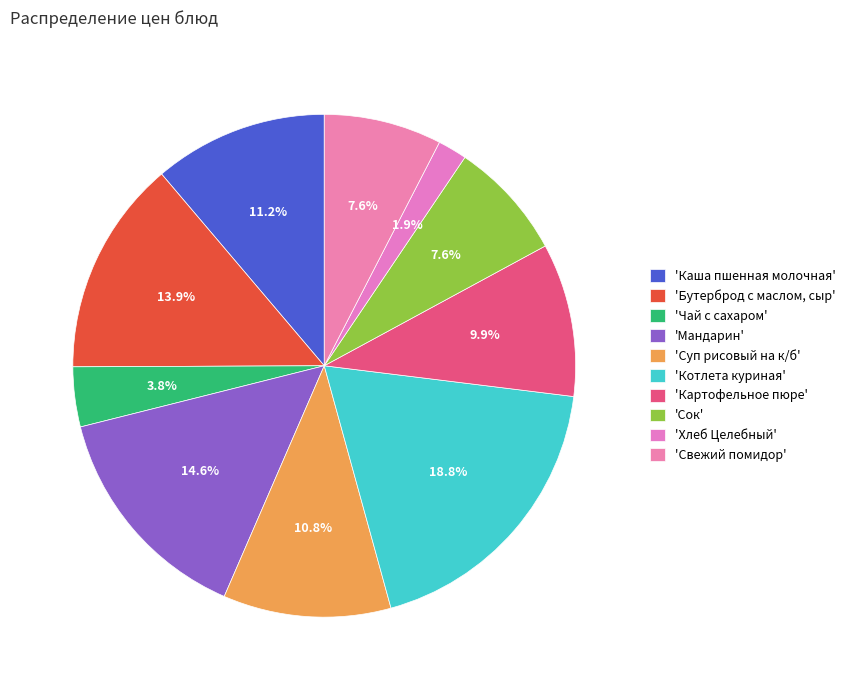

Which slice is the smallest?

Хлеб Целебный